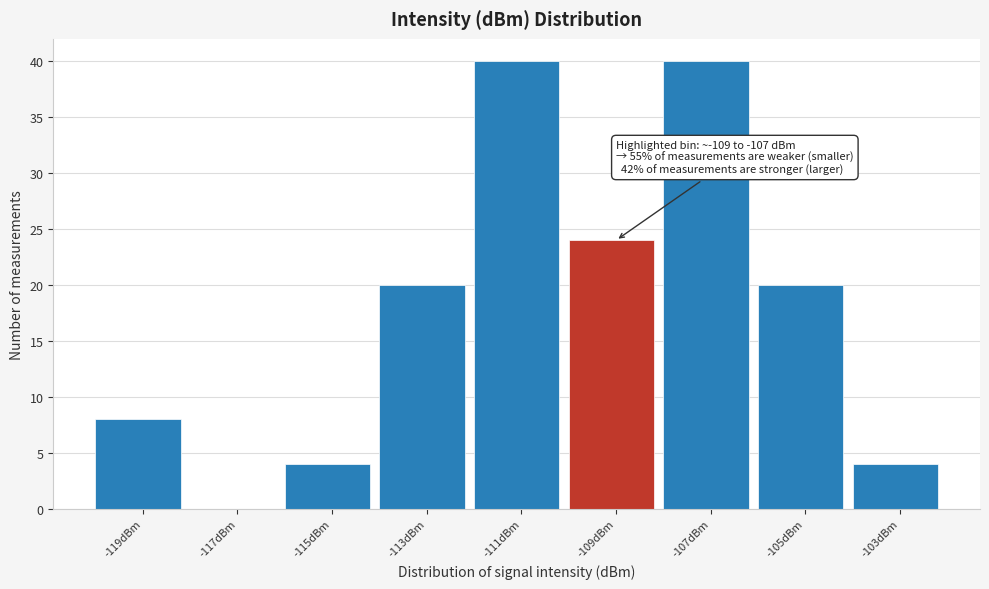

Reading right to left, extract all data points from this chart.

-103dBm=4	-105dBm=20	-107dBm=40	-109dBm=24	-111dBm=40	-113dBm=20	-115dBm=4	-117dBm=0	-119dBm=8